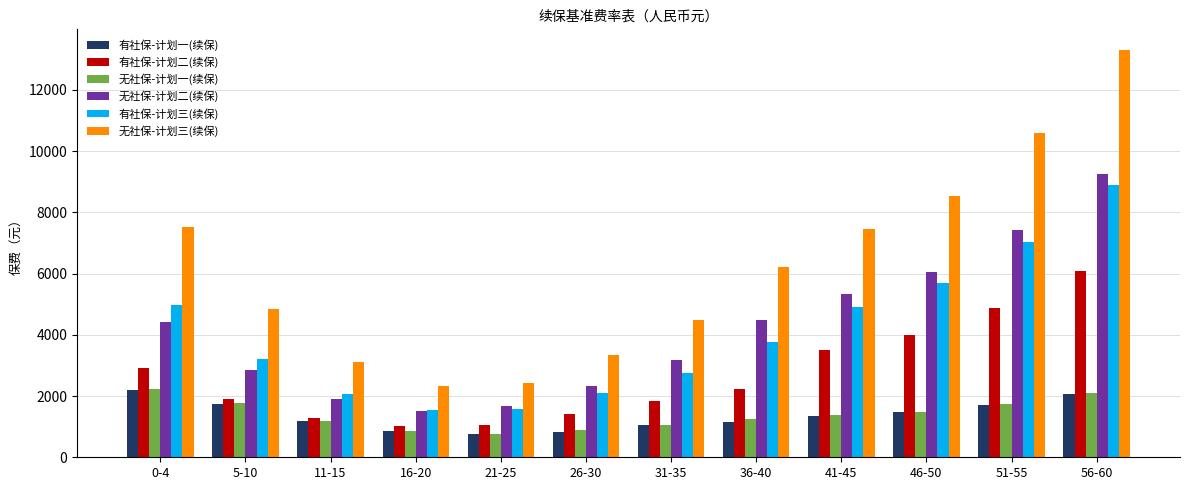

What is the difference between the second highest and minimum values in the 无社保-计划一(续保) series?

1340